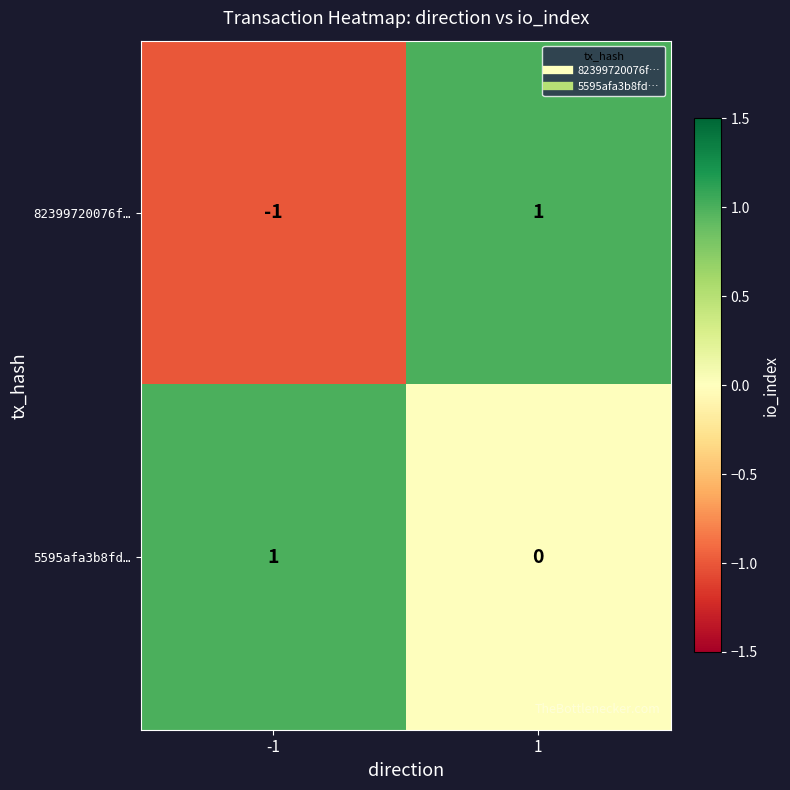

Between -1 and 1, which series saw the biggest shift?

82399720076f…